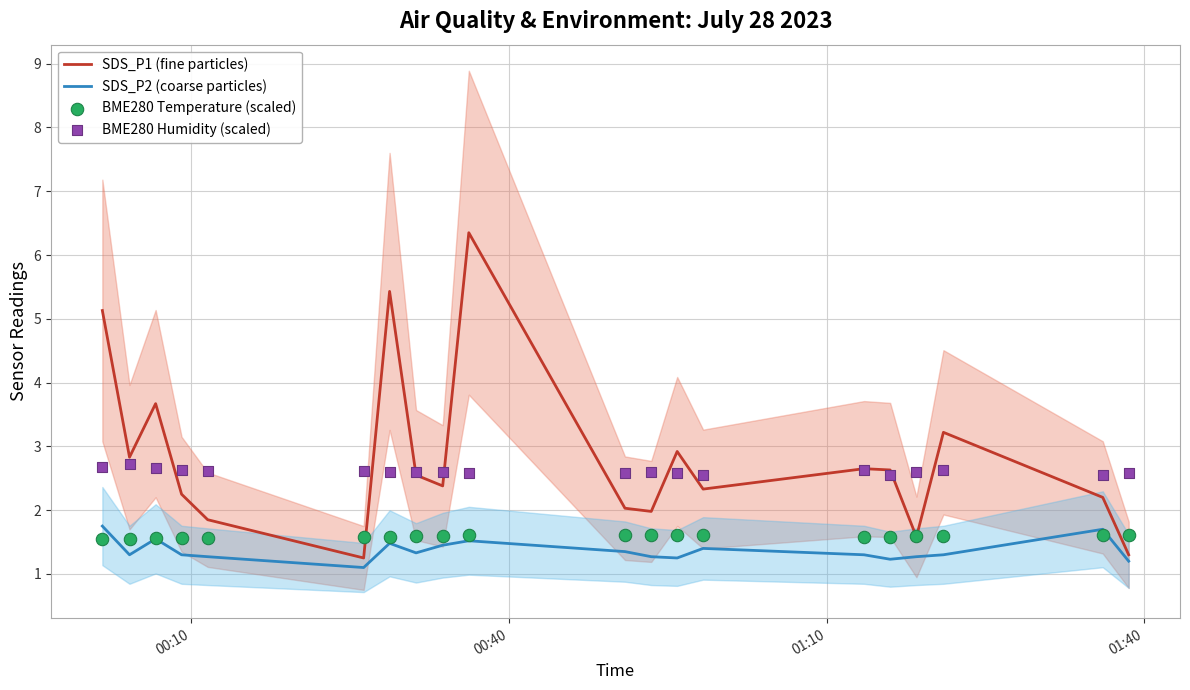

What are all the series names shown in the legend?

SDS_P1 (fine particles), SDS_P2 (coarse particles), BME280 Temperature (scaled), BME280 Humidity (scaled)